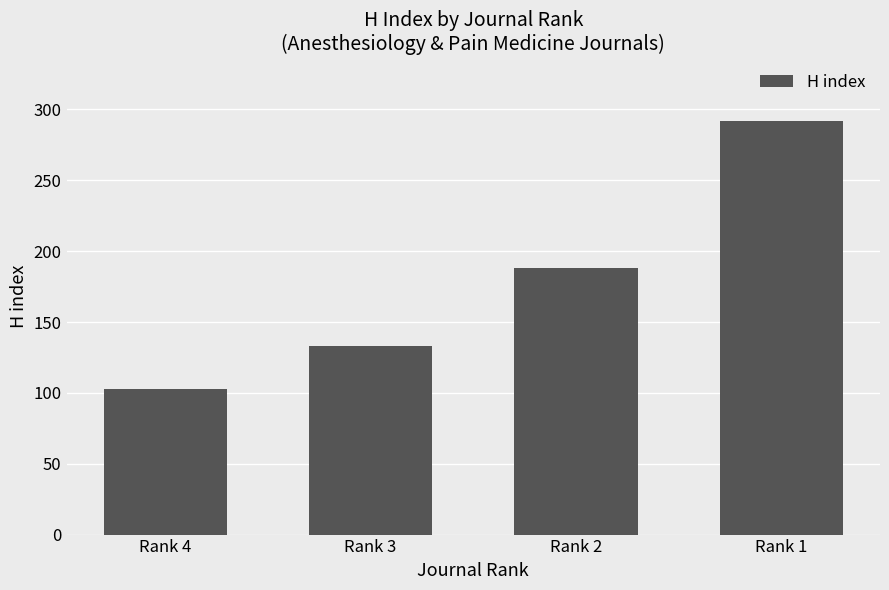

What is the difference between the values at Rank 2 and Rank 3?

55